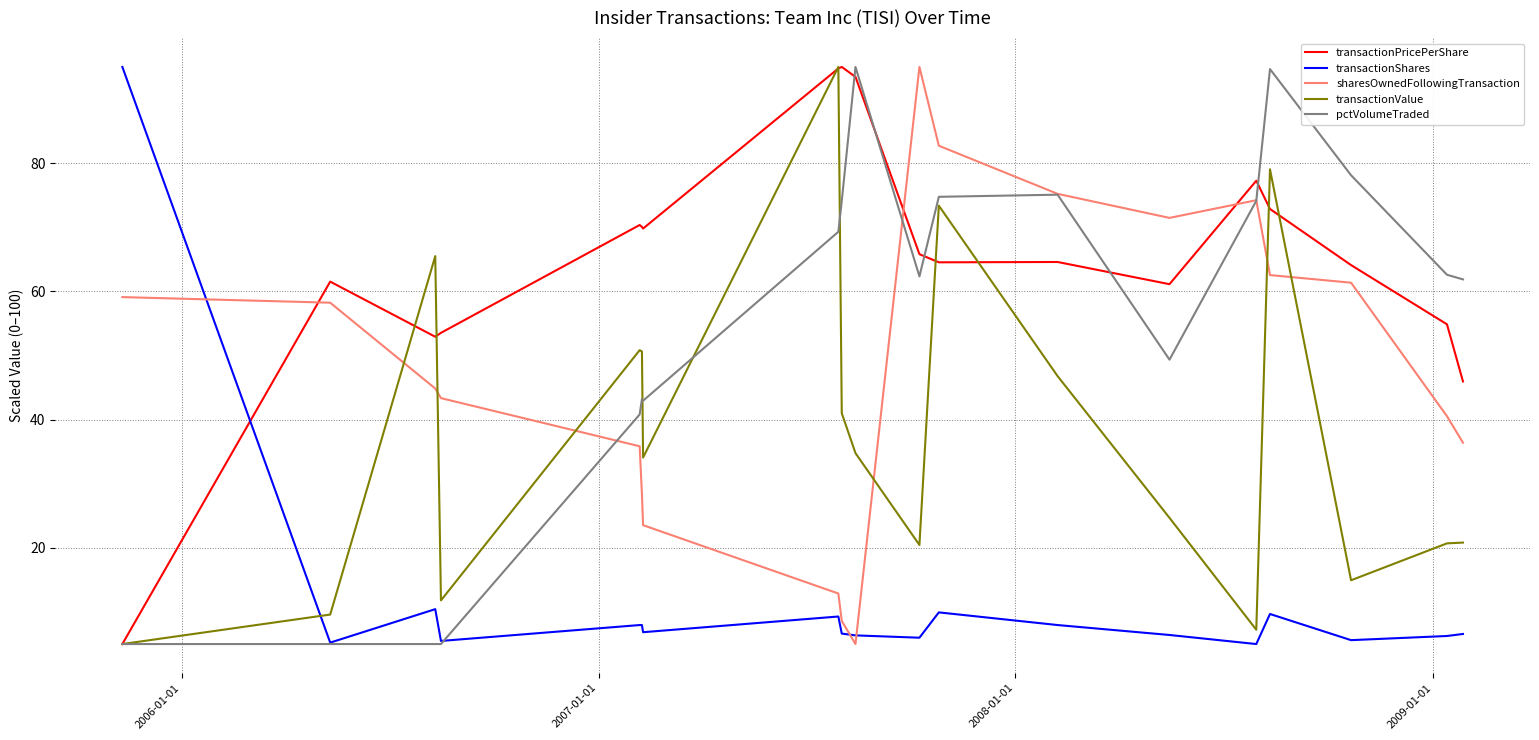

Which series has the largest total across all categories?

transactionPricePerShare